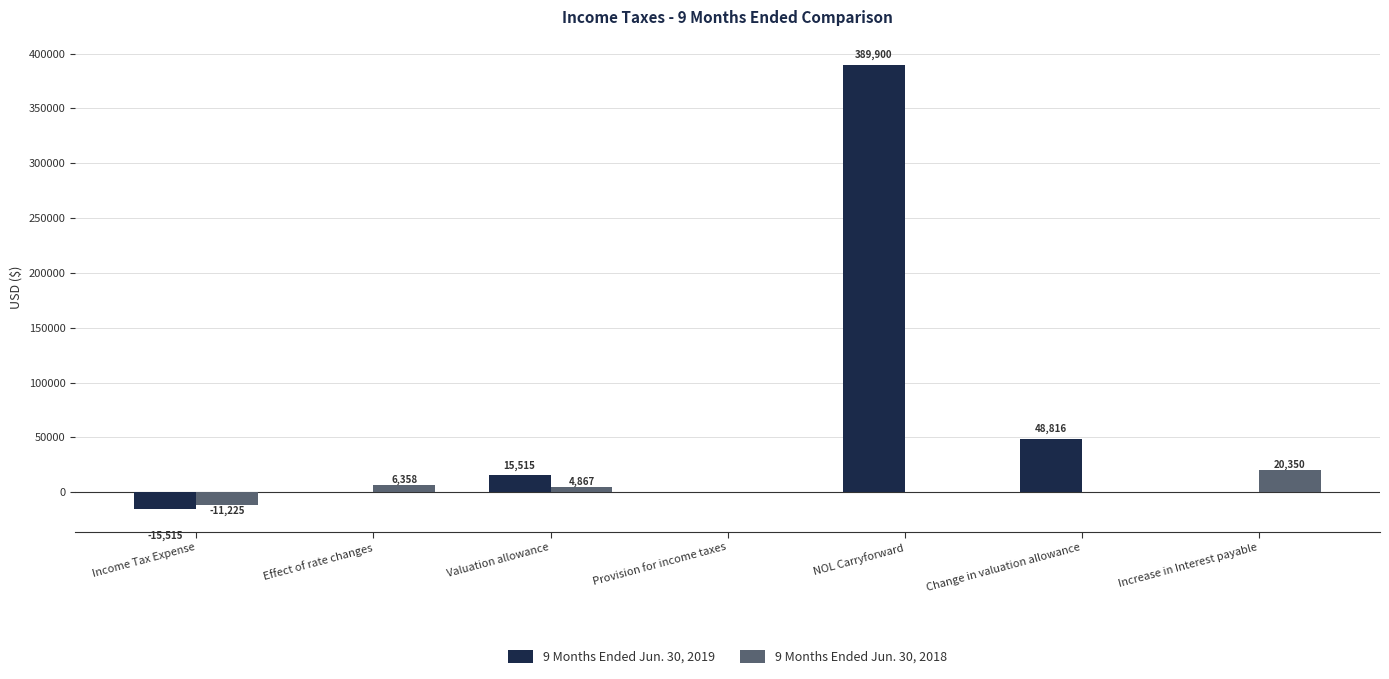

Does the chart contain stacked bars?

No